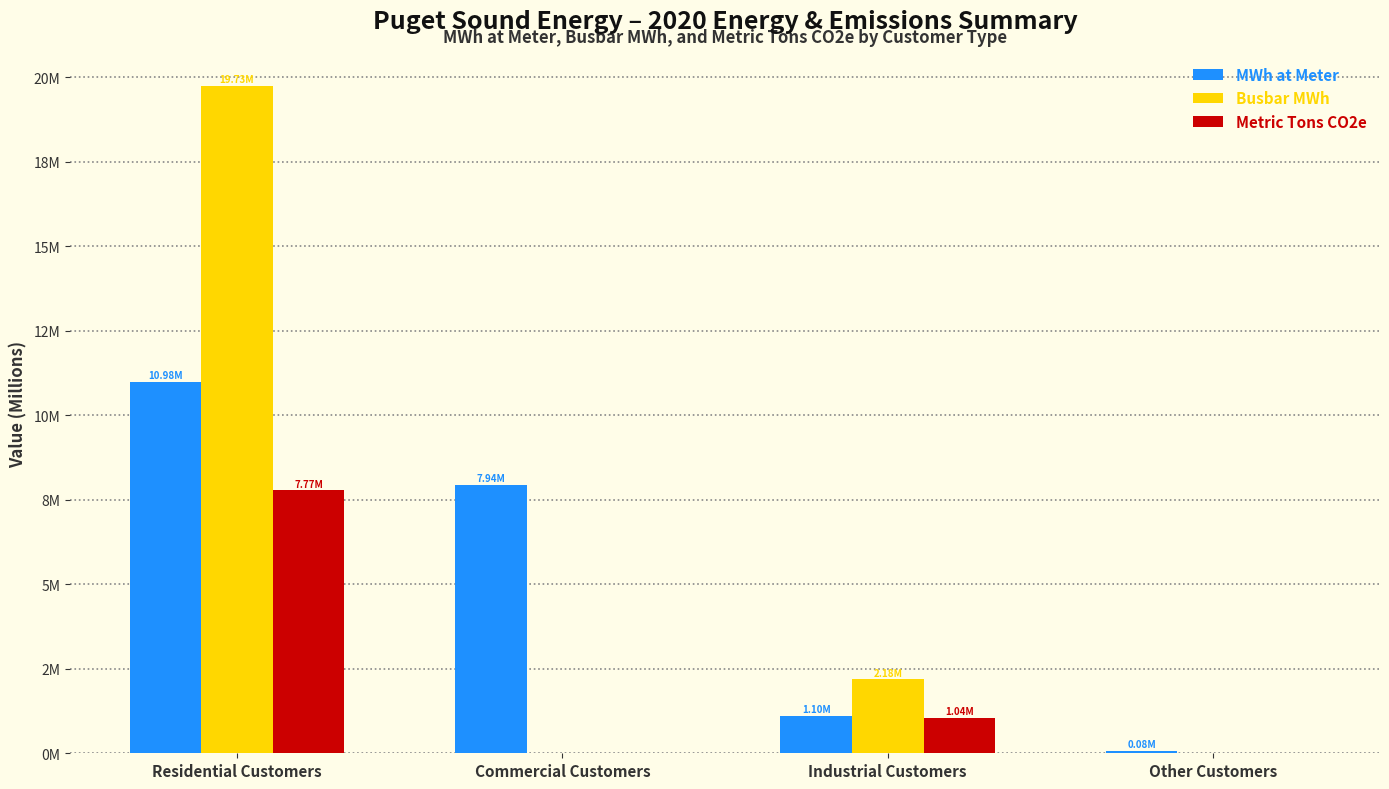

What is the sum of all Busbar MWh values?

21909720.4